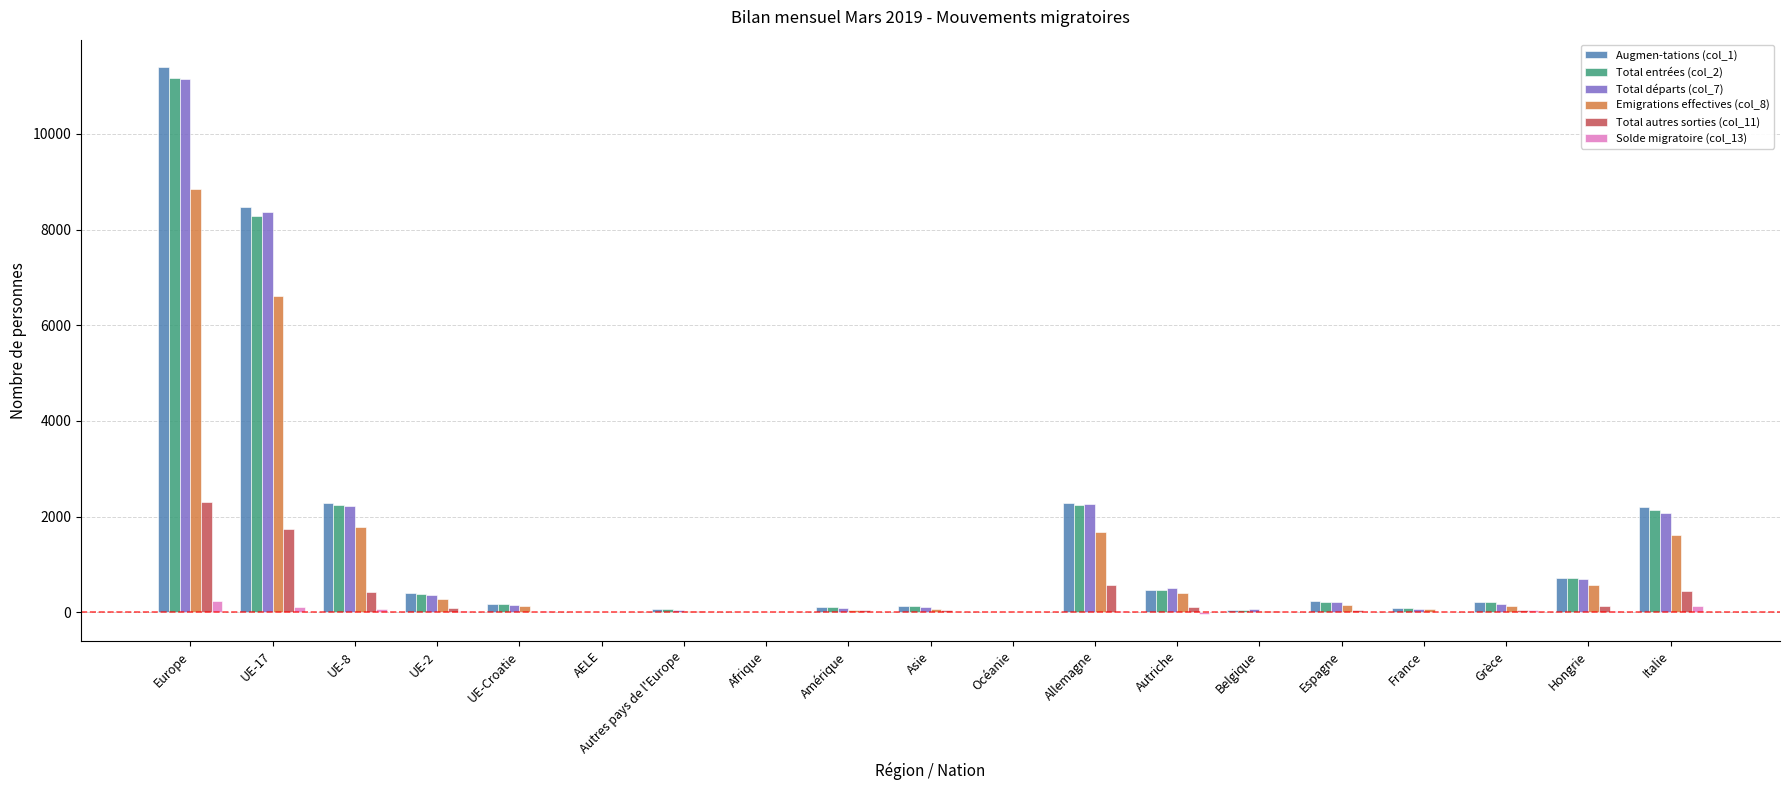

At which label does Augmen-tations (col_1) first exceed 223?

Europe